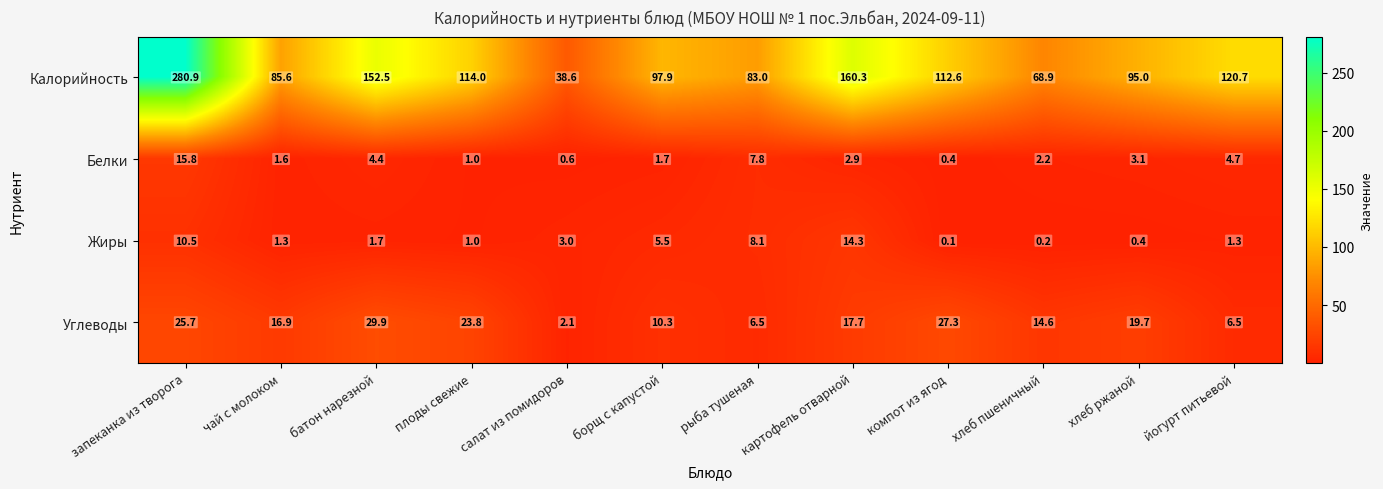

The Жиры series shows 0.5 at чай с молоком. True or false?

False